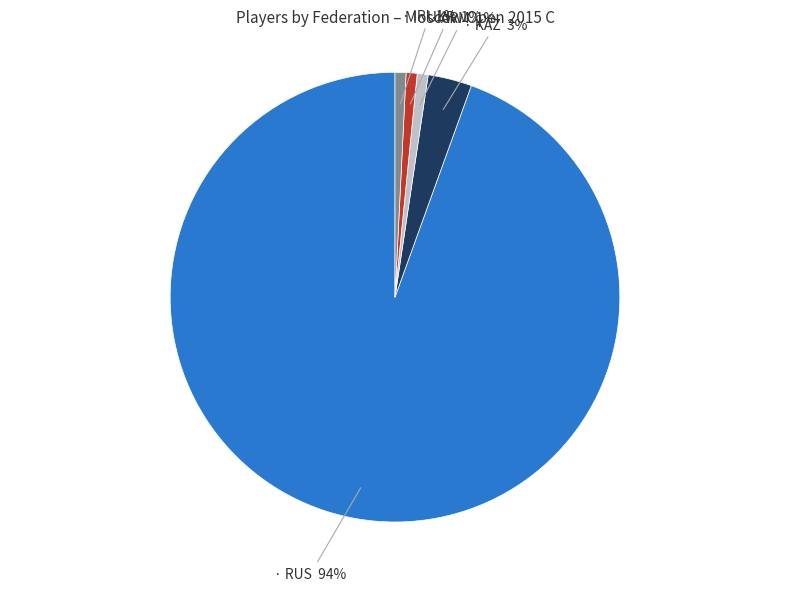

To the nearest percent, what is the average slice percentage?

20%